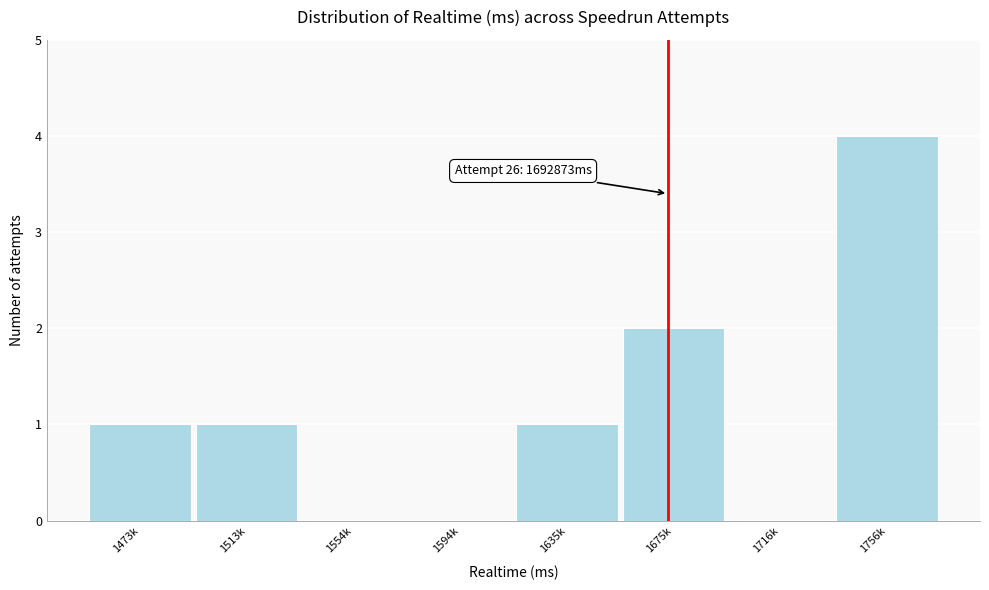

Reading left to right, transcribe all the data shown in this chart.

1473k=1	1513k=1	1554k=0	1594k=0	1635k=1	1675k=2	1716k=0	1756k=4